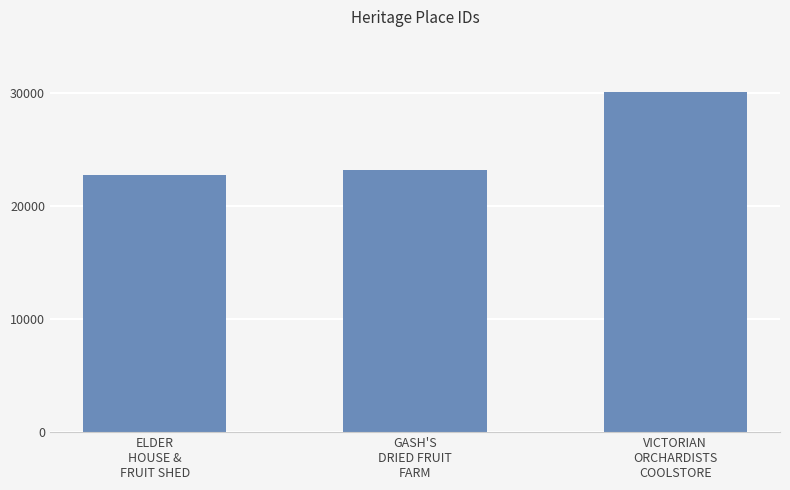

Reading left to right, extract all data points from this chart.

ELDER
HOUSE &
FRUIT SHED=22801	GASH'S
DRIED FRUIT
FARM=23240	VICTORIAN
ORCHARDISTS
COOLSTORE=30155